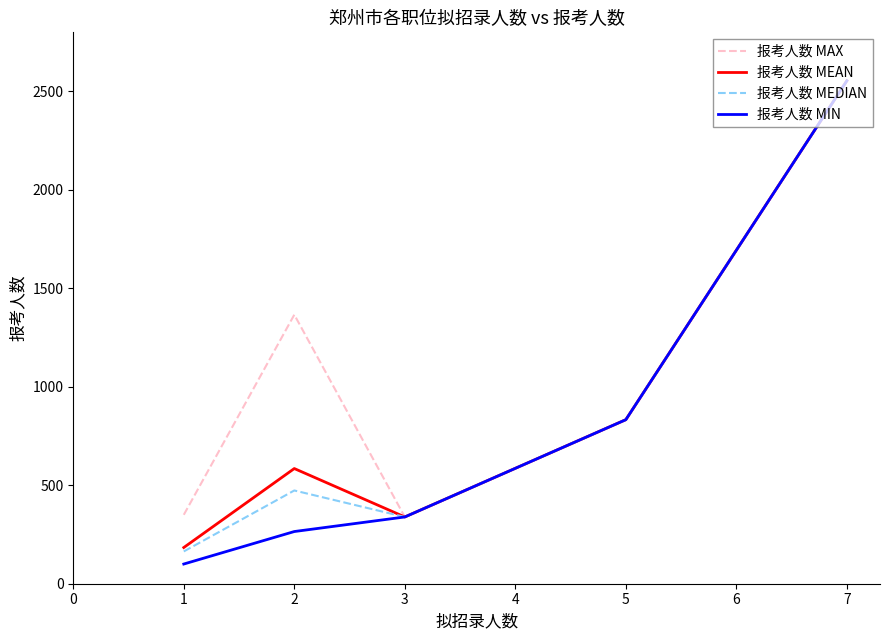

Rank the categories by 报考人数 MEDIAN value from highest to lowest.

7, 5, 2, 3, 1